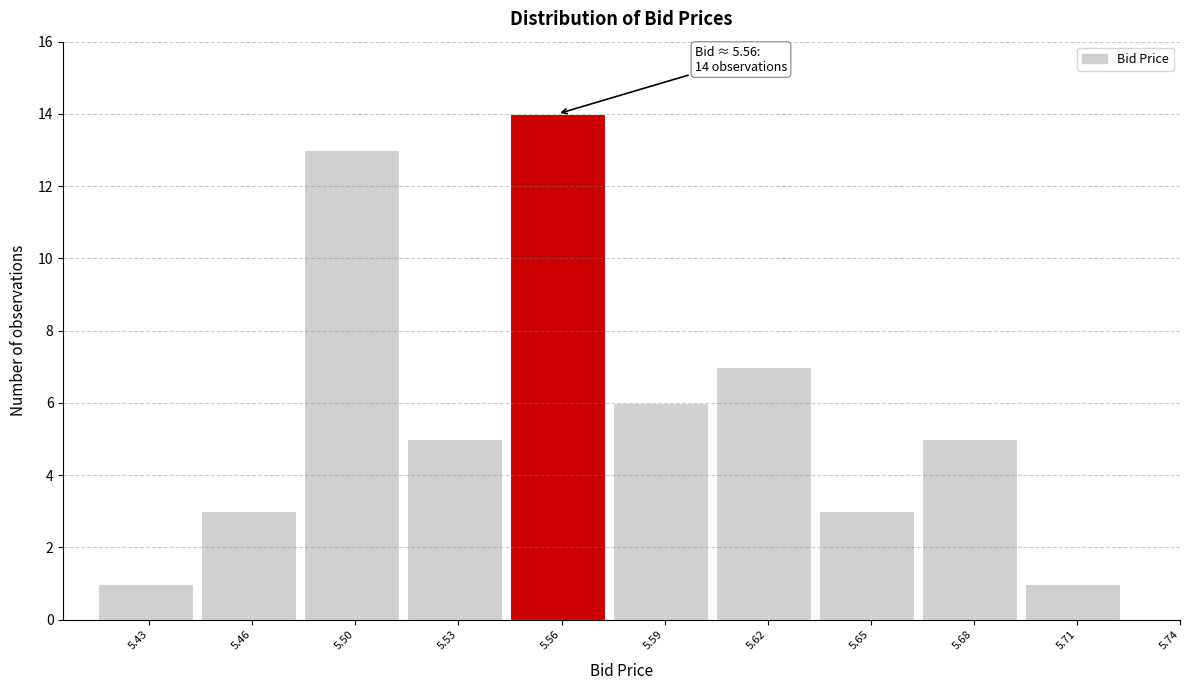

Reading left to right, transcribe all the data shown in this chart.

5.43=1	5.46=3	5.50=13	5.53=5	5.56=14	5.59=6	5.62=7	5.65=3	5.68=5	5.71=1	5.74=0